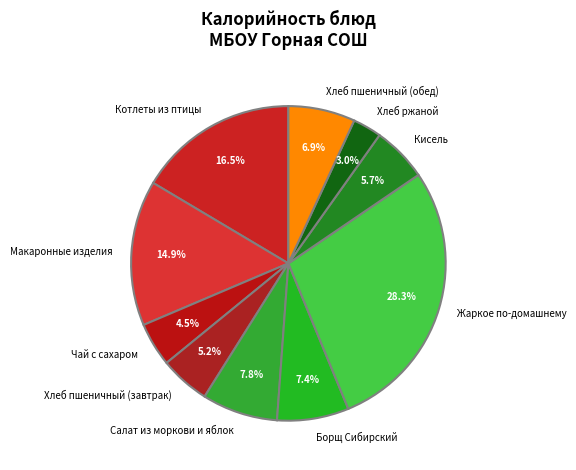

Which slice is the largest?

Жаркое по-домашнему